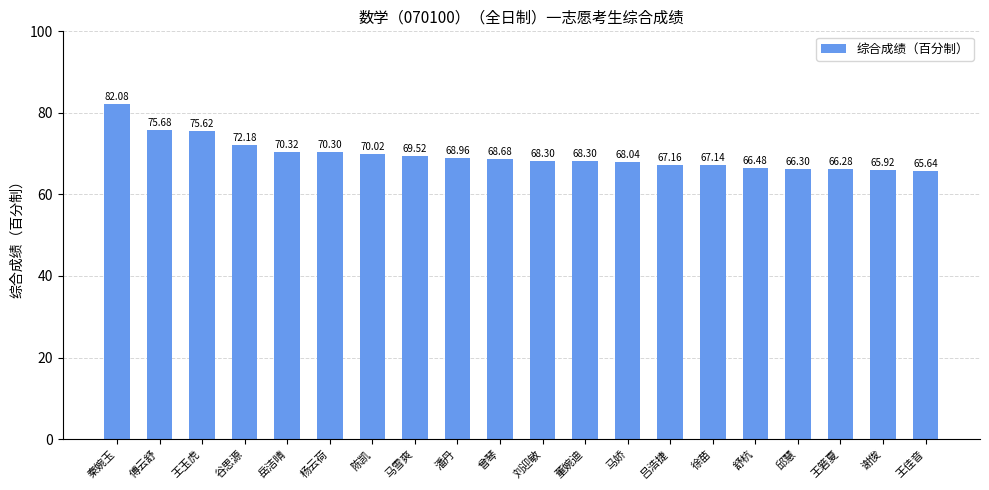

What is the difference between the values at 王玉虎 and 马雪爽?

6.1